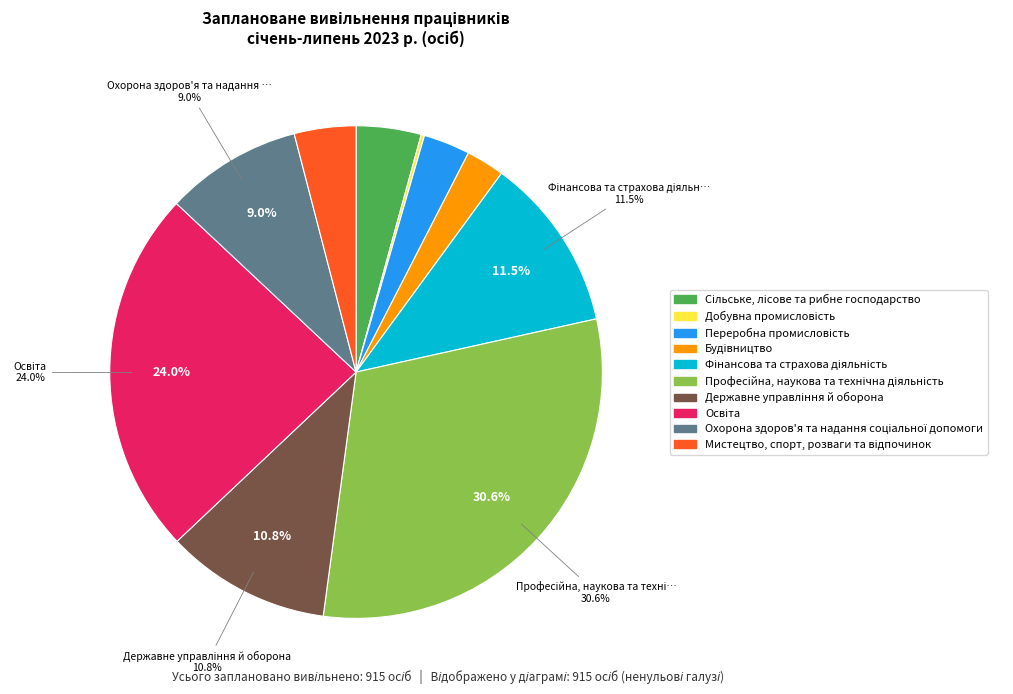

Does any single category account for the majority?

No